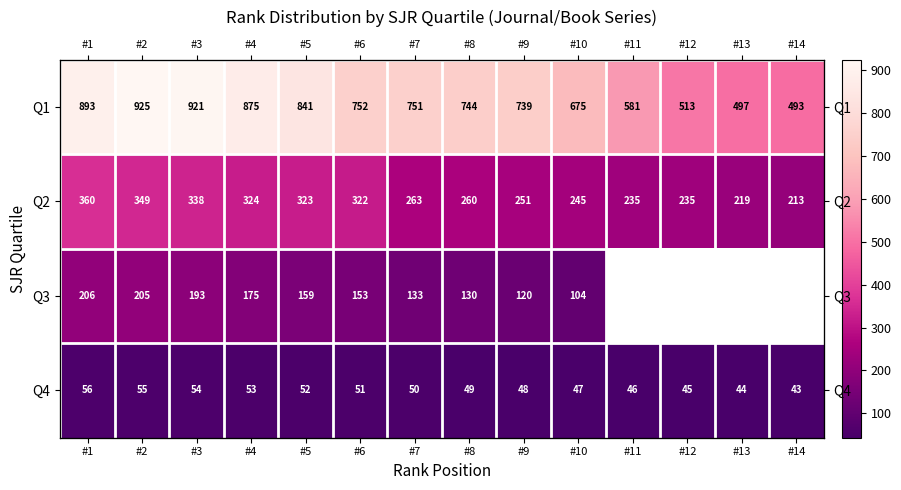

How many data points does each series have?

14